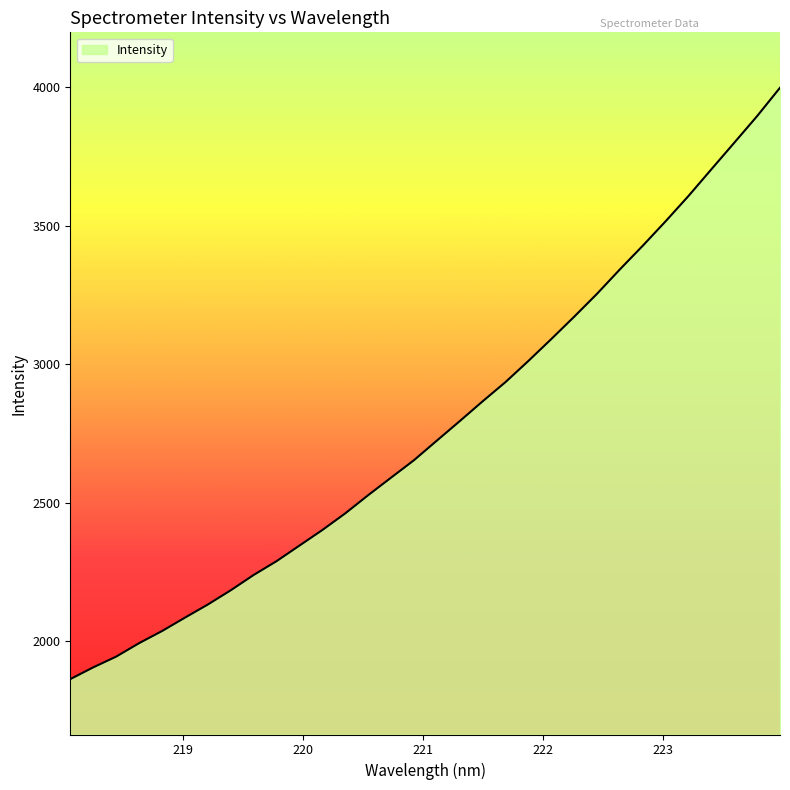

What is the difference between the maximum and minimum values?

2136.0